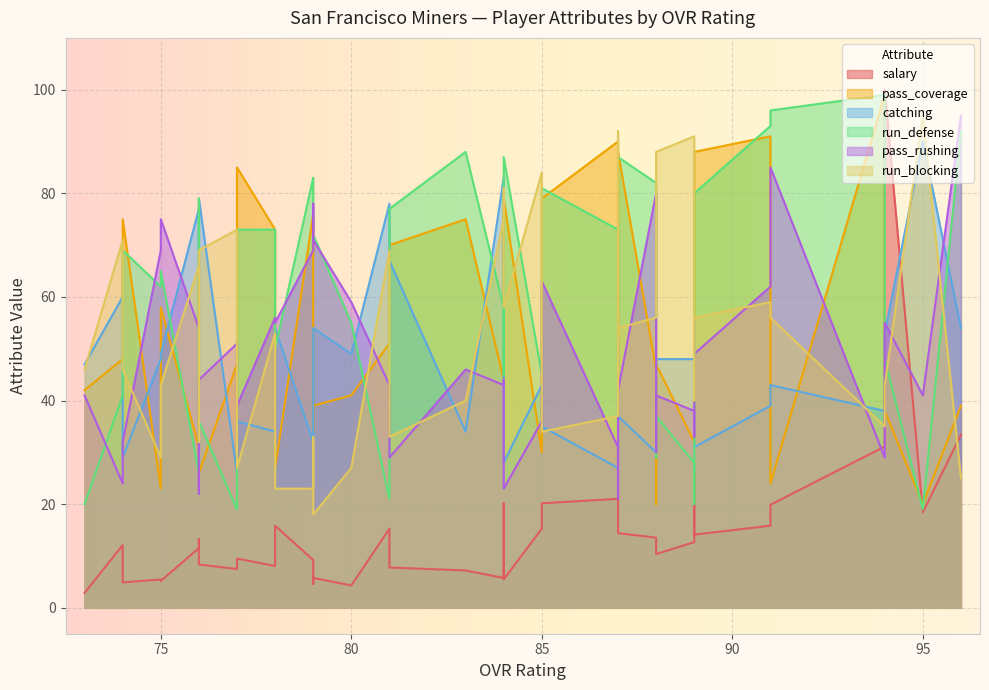

Which series changed the most between 33 and 36?

run_defense